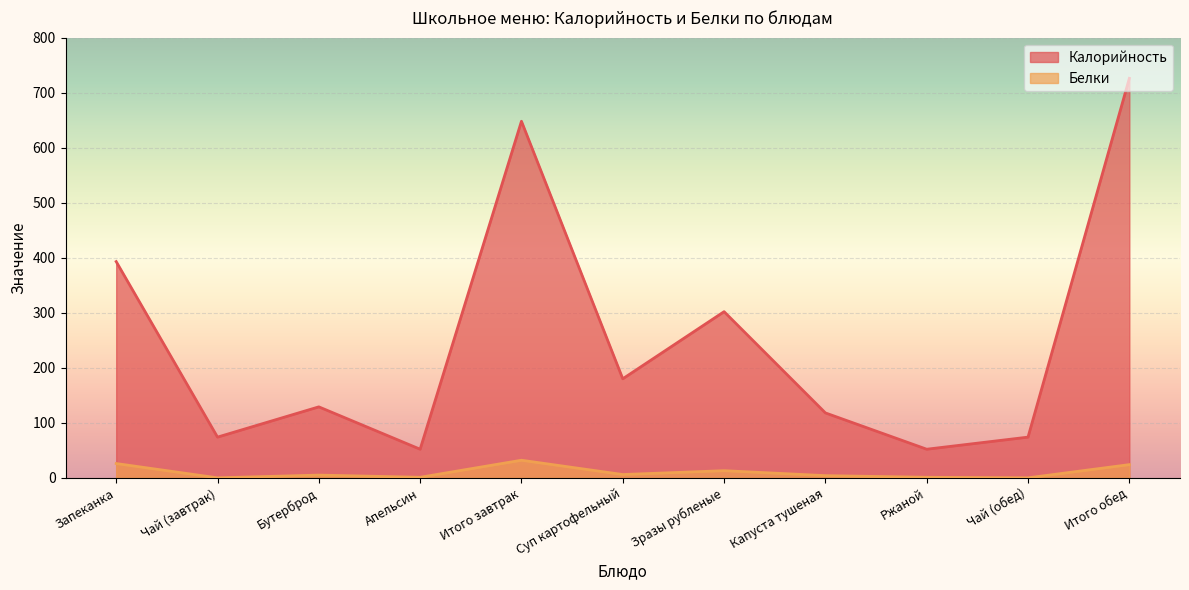

The value of Калорийность at Запеканка is 120. True or false?

False